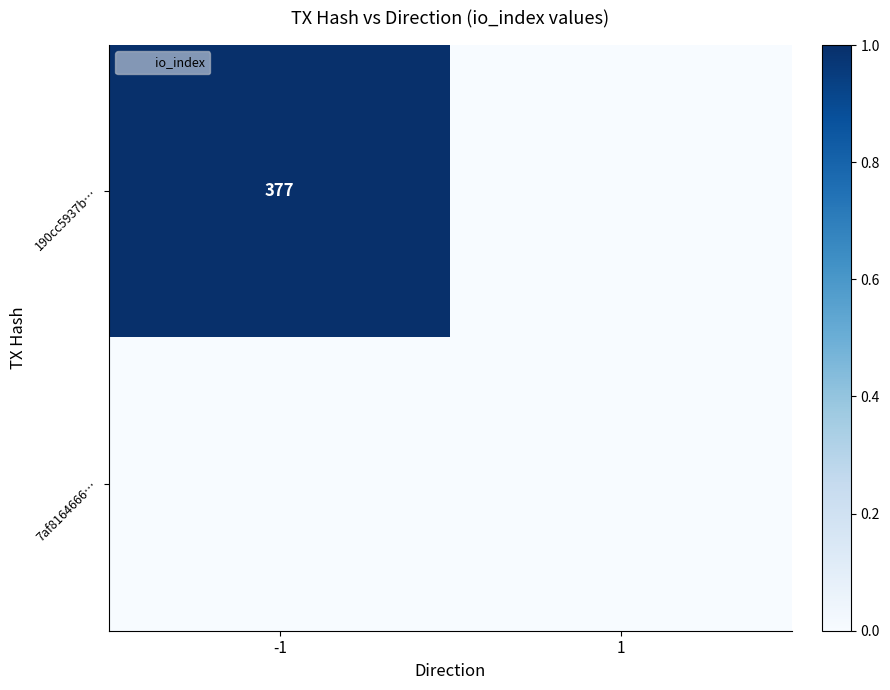

Which label corresponds to the largest value in the chart?

-1